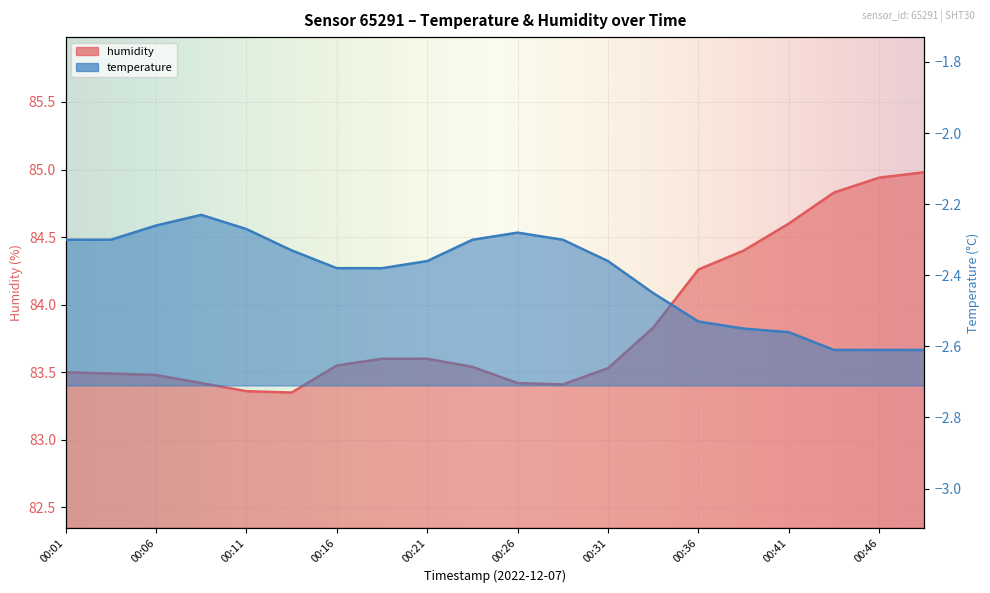

What is the difference between the maximum and minimum values in the temperature series?

0.4